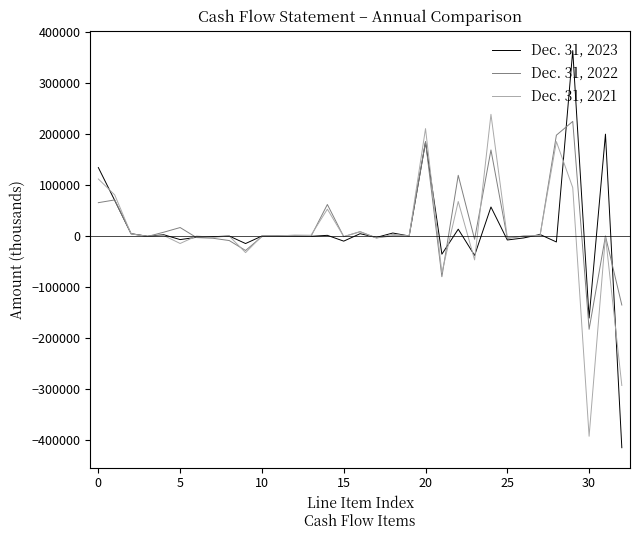

Count the number of data series in this chart.

3